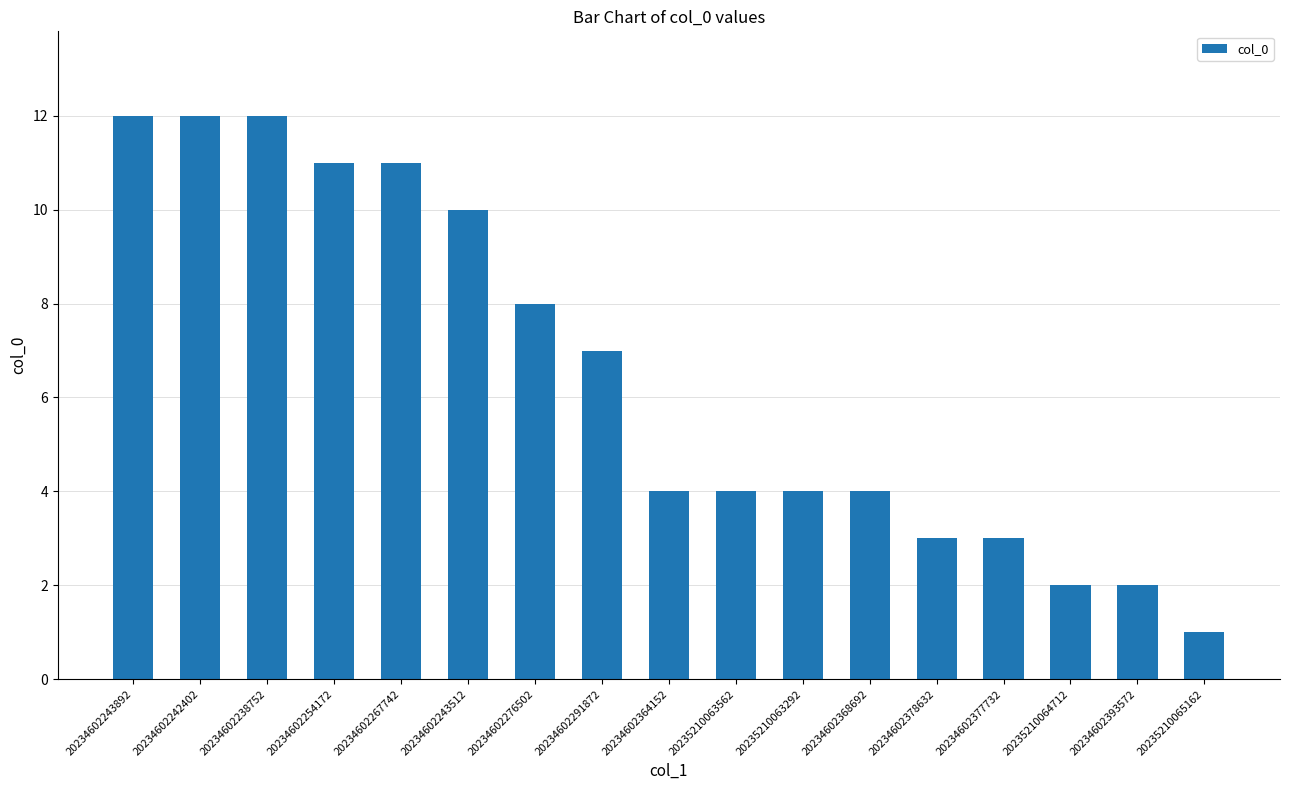

The value at 20234602368692 is 1. True or false?

False